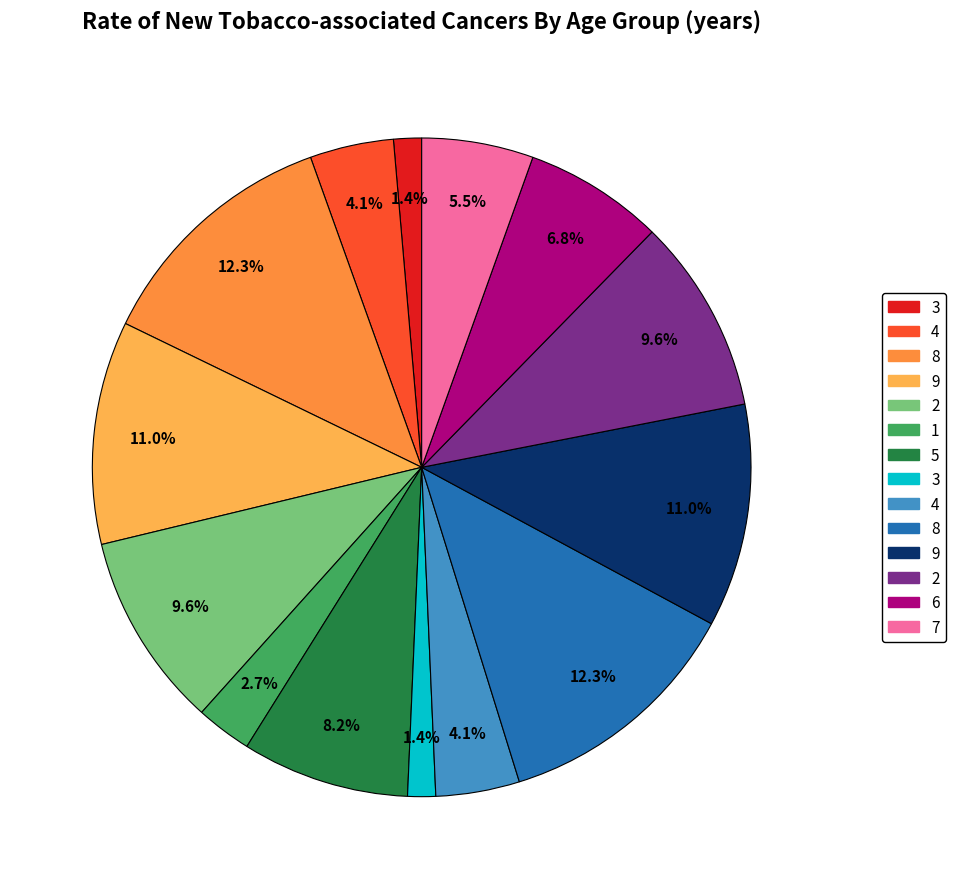

Is there any slice that represents more than half of the pie?

No